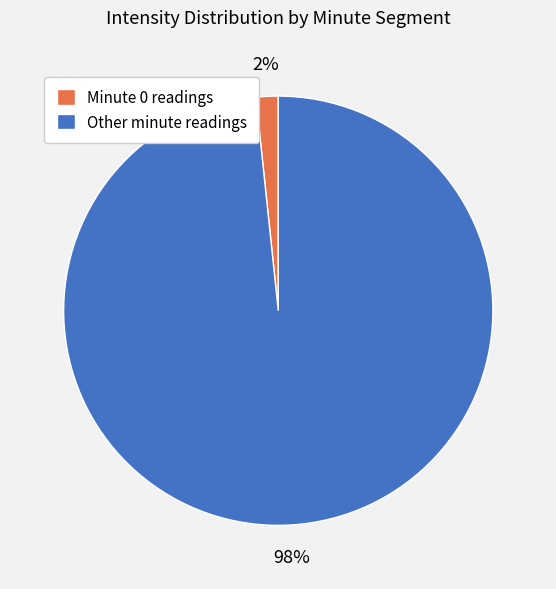

Which slice is the smallest?

Minute 0 readings